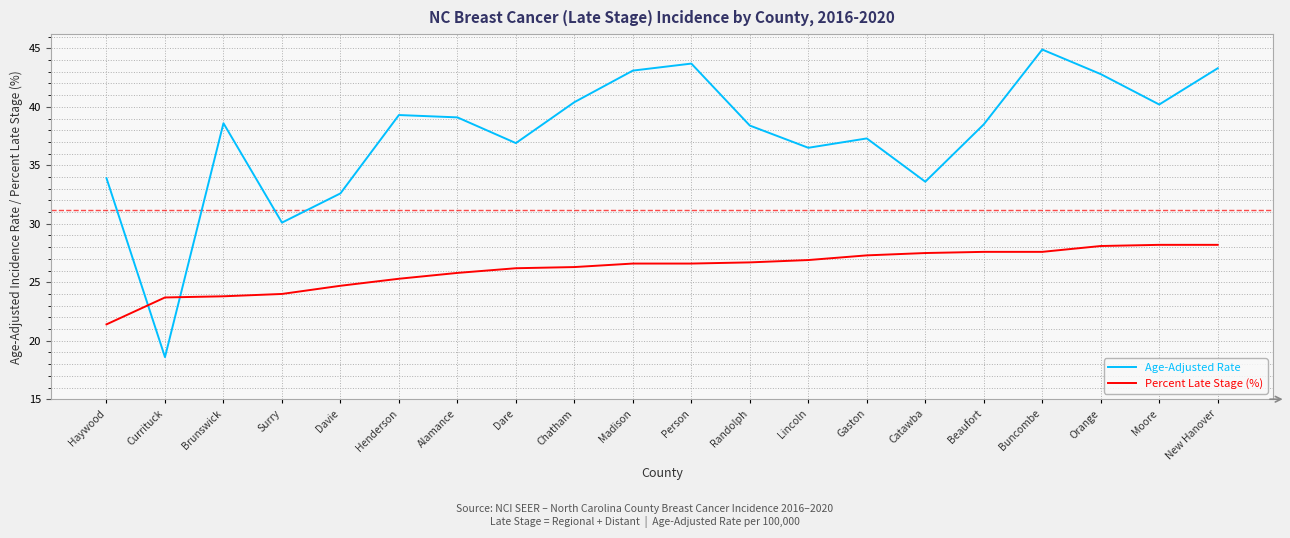

At which label is Age-Adjusted Rate closest to 31?

Surry